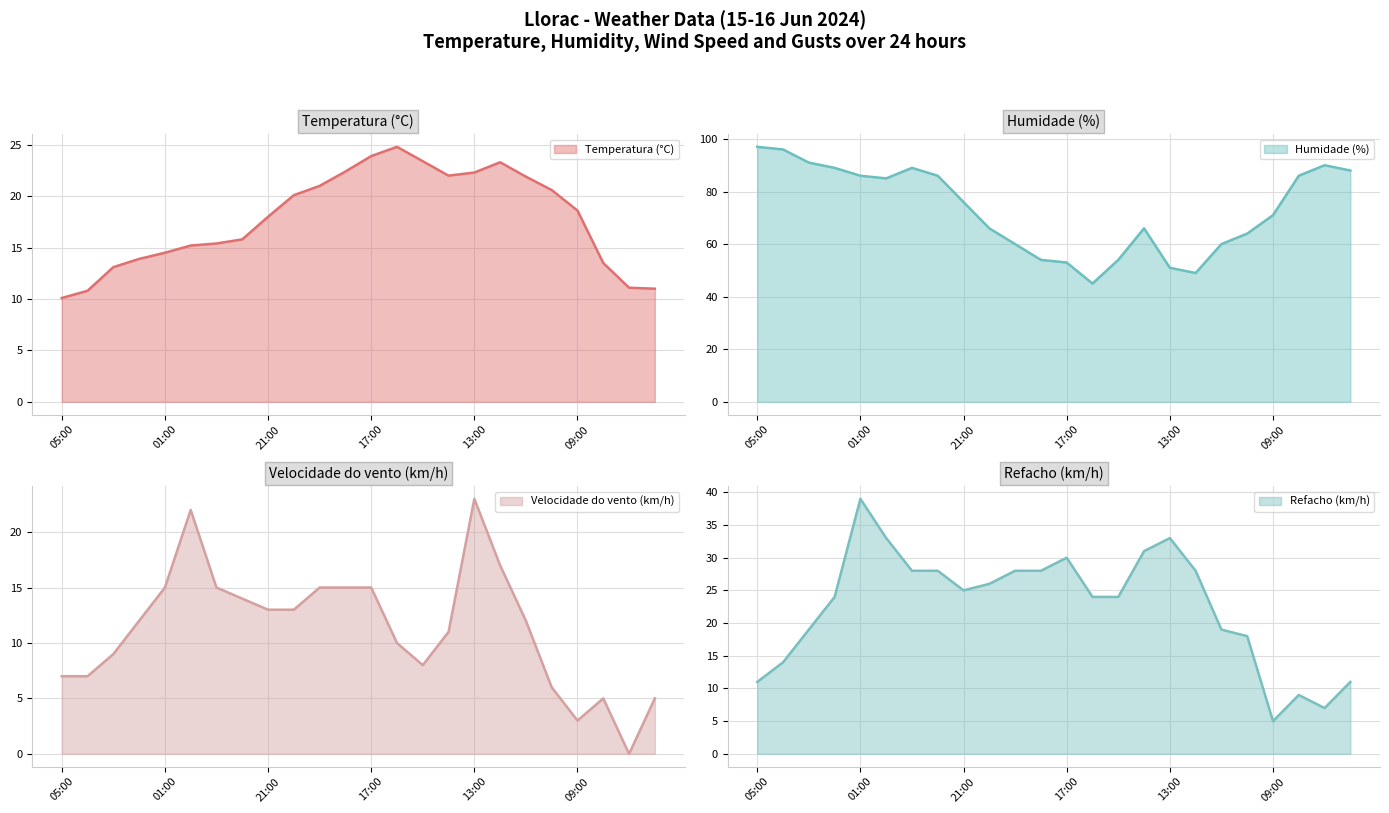

Which series has the widest spread of values?

Humidade (%) (line)